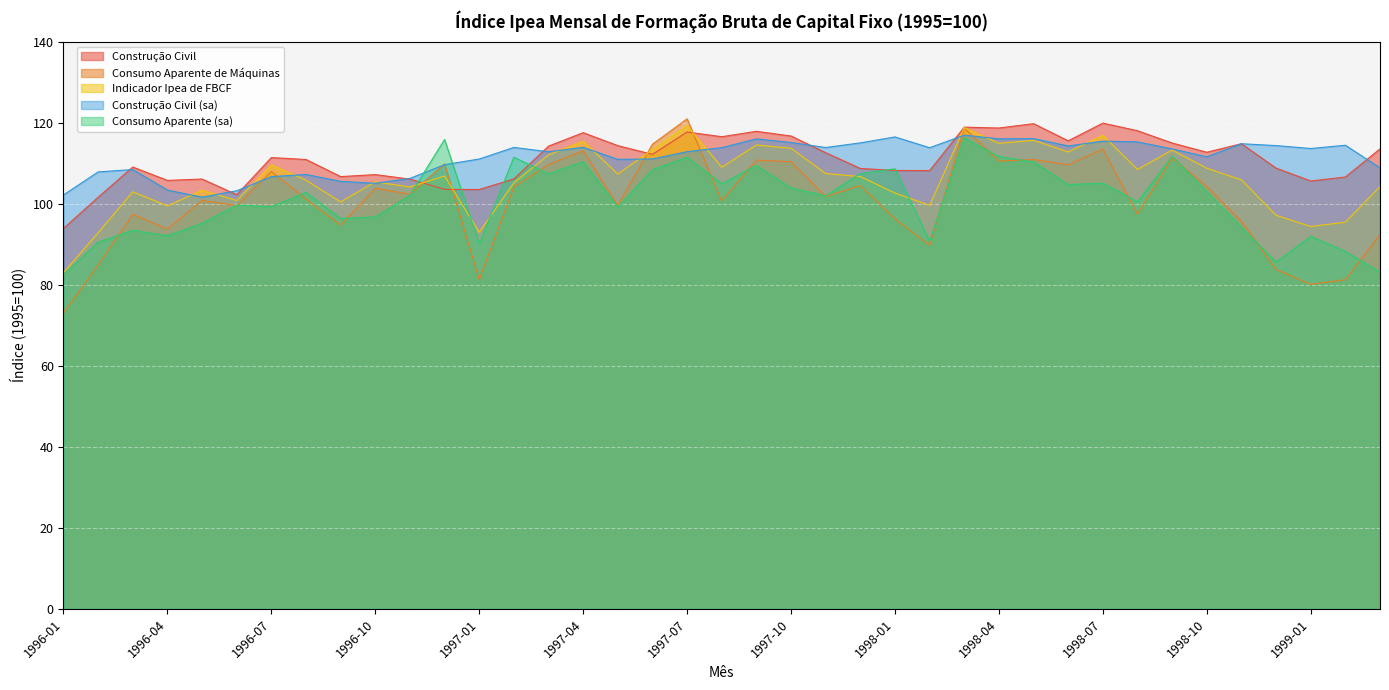

What is the average value of the Construção Civil (sa) series?

111.3